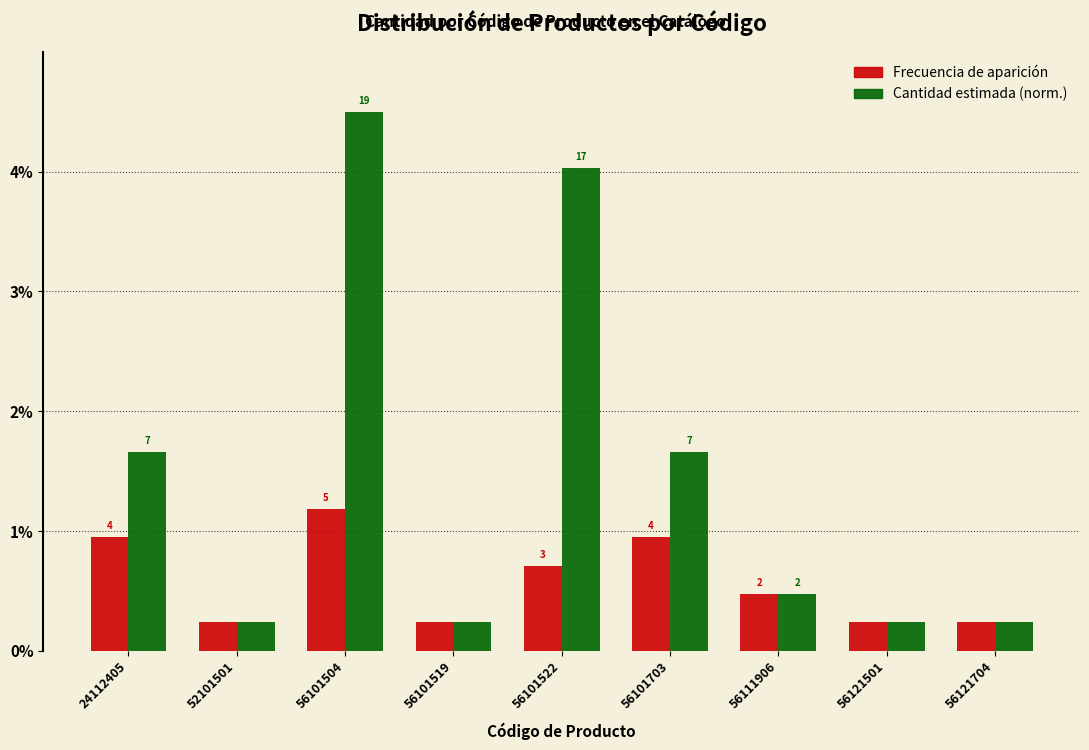

Does the chart contain stacked bars?

No